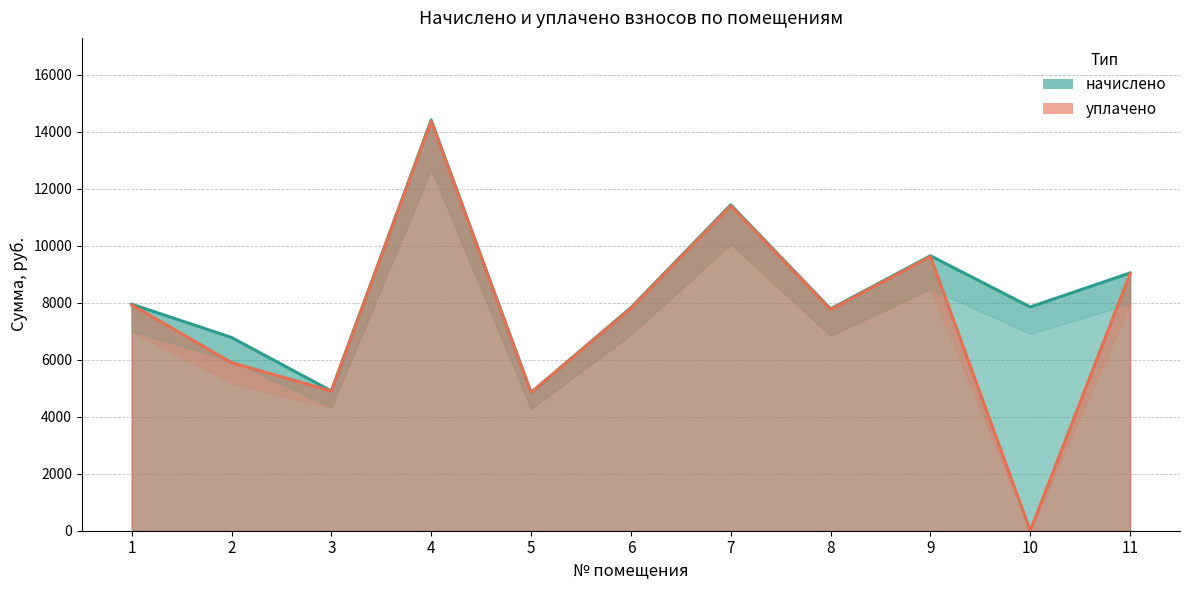

At how many categories does at least one series exceed 5275?

9